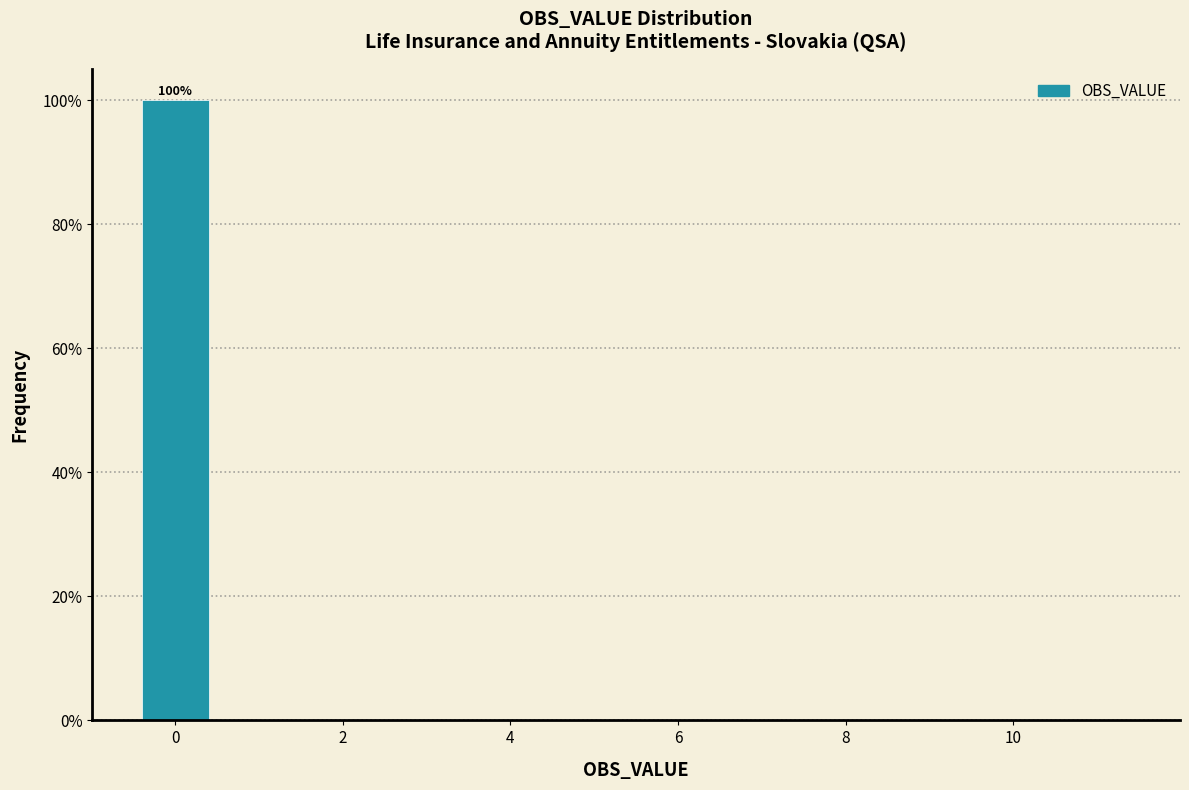

Over which range of the x-axis is the bar tallest?

-0.5 to 0.5